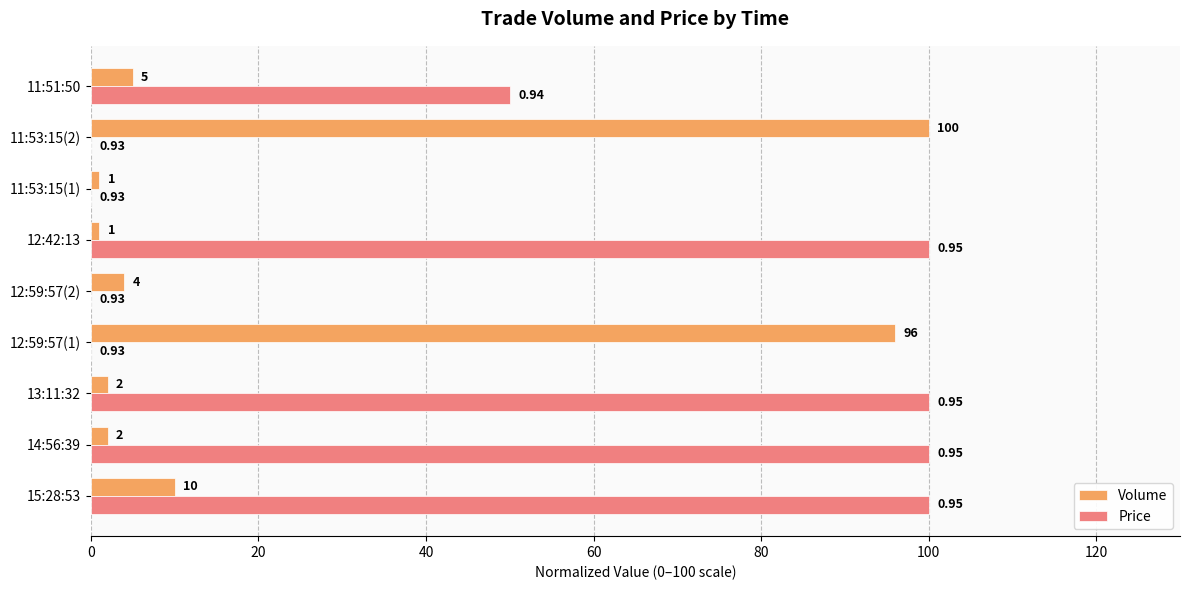

What is the maximum value for Volume?

100.0